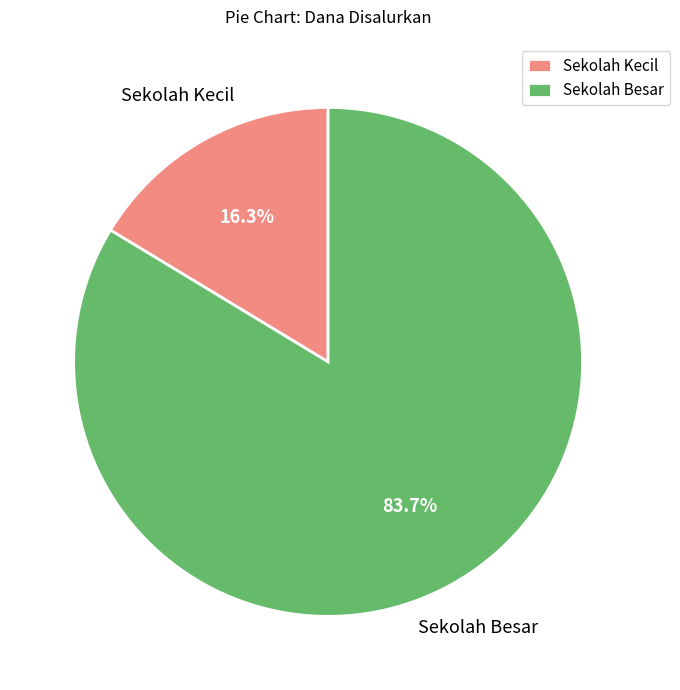

Does any single category account for the majority?

Yes